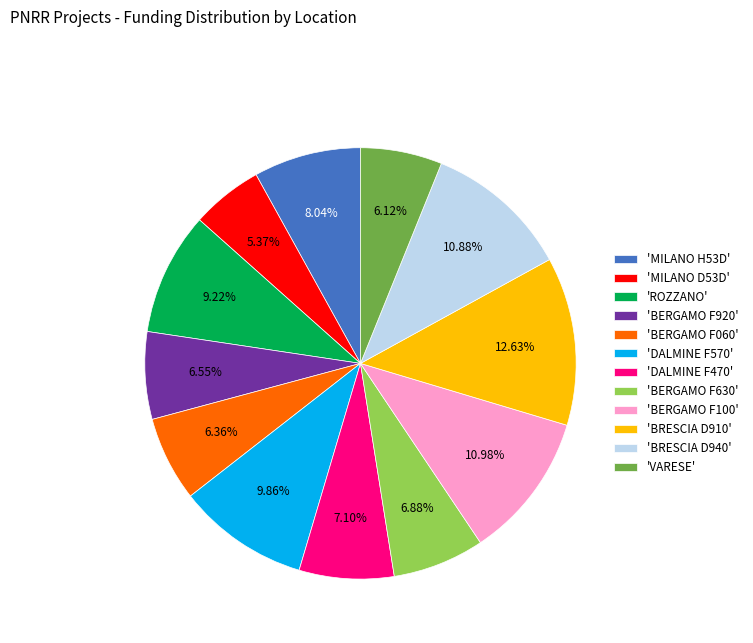

To the nearest percent, what is the difference between the largest and smallest slice percentages?

7%